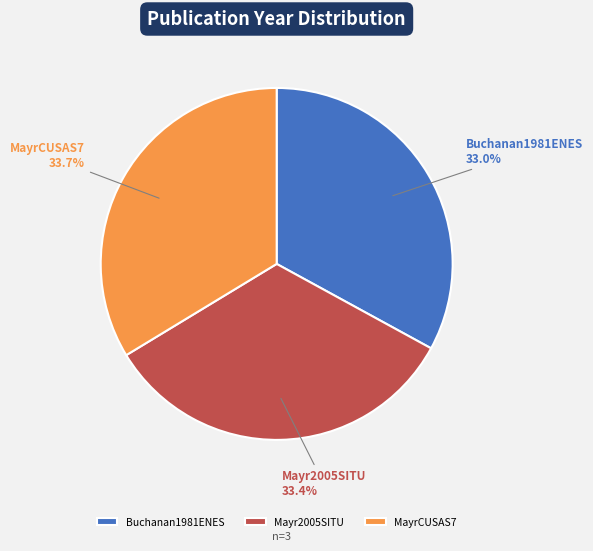

Is it true that MayrCUSAS7 is 34% of the pie?

True